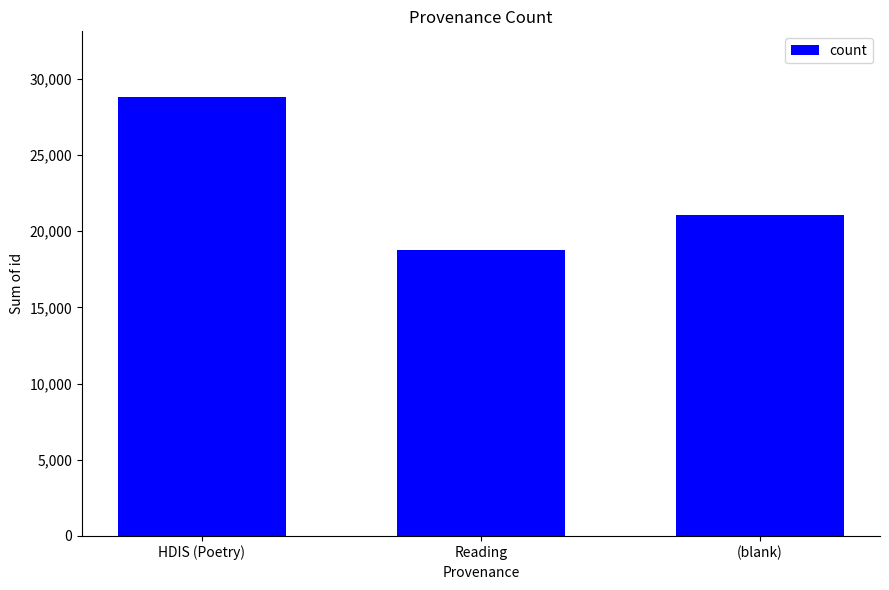

What is the maximum value shown in the chart?

28803